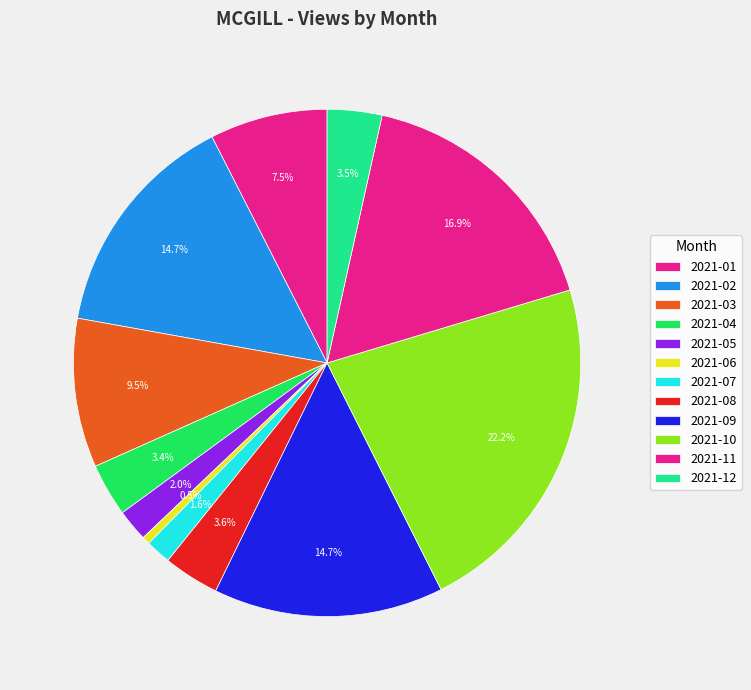

Is it true that 2021-10 is 10% of the pie?

False